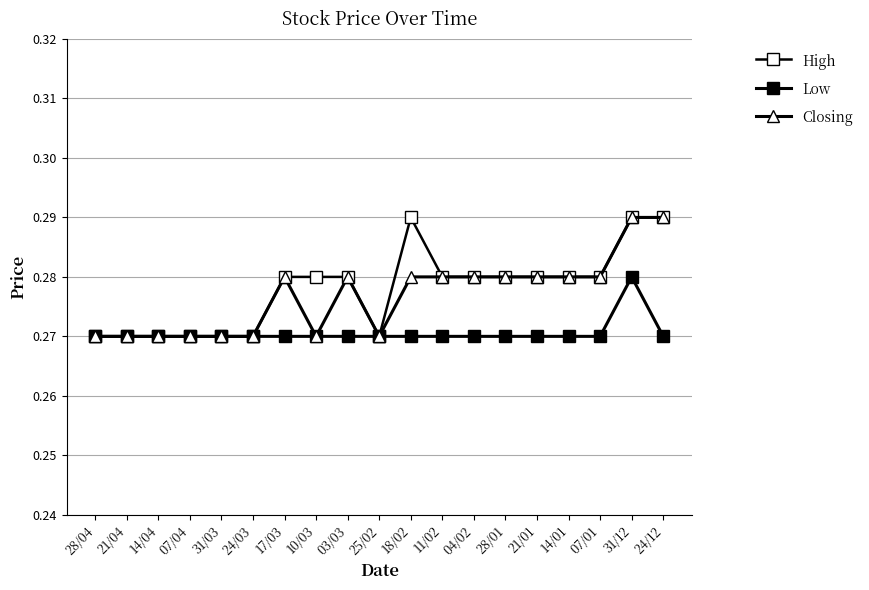

Count the number of data series in this chart.

3